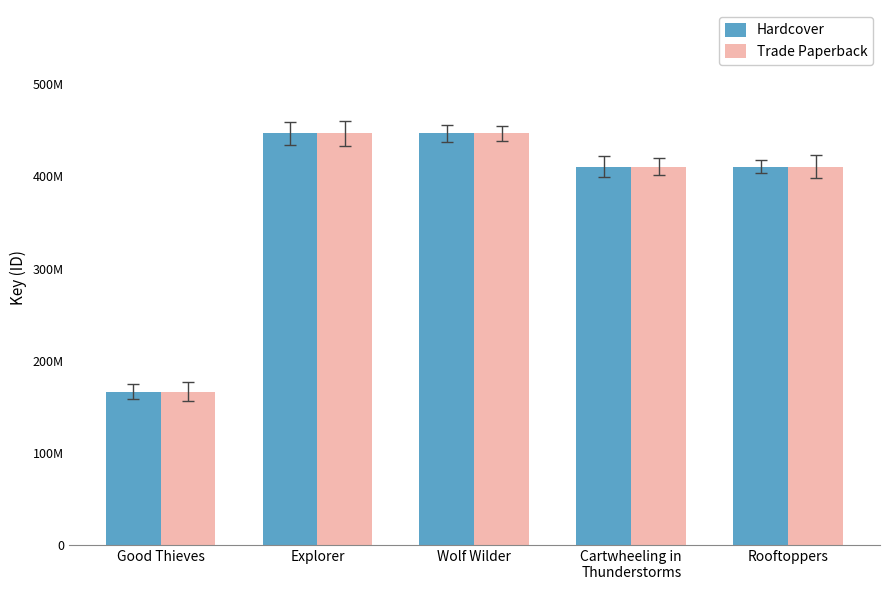

What is the total value across all series at Cartwheeling in
Thunderstorms?

821584346